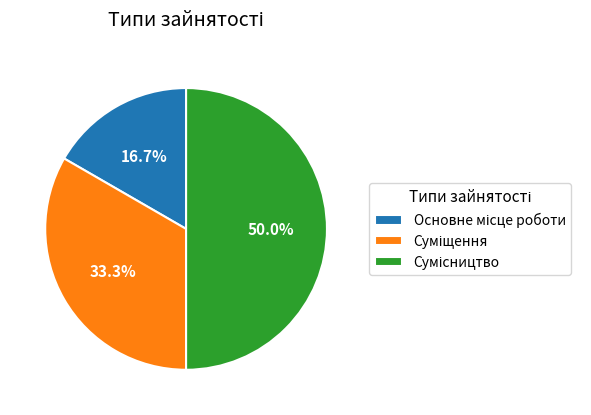

Do Основне місце роботи and Сумісництво together represent more than half of the pie?

Yes